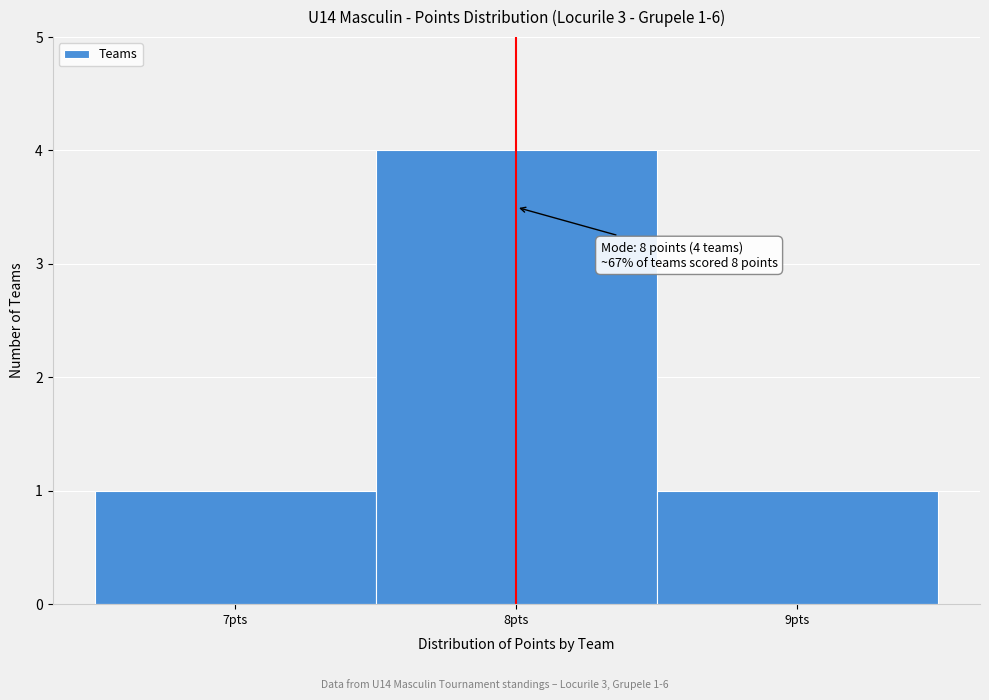

Which range on the x-axis has the tallest bar?

7.5 to 8.5